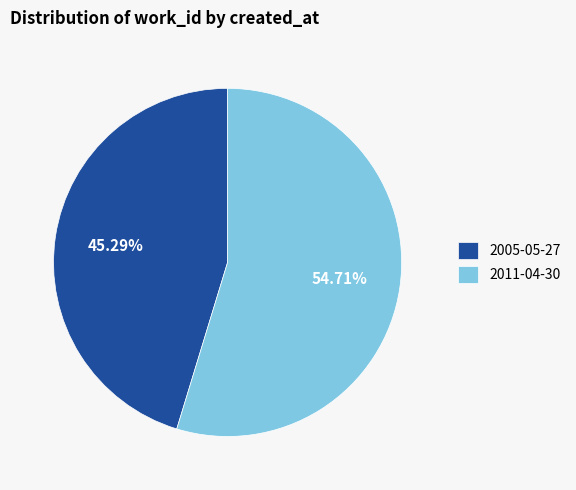

To the nearest percent, what is the difference between the largest and smallest slice percentages?

9%